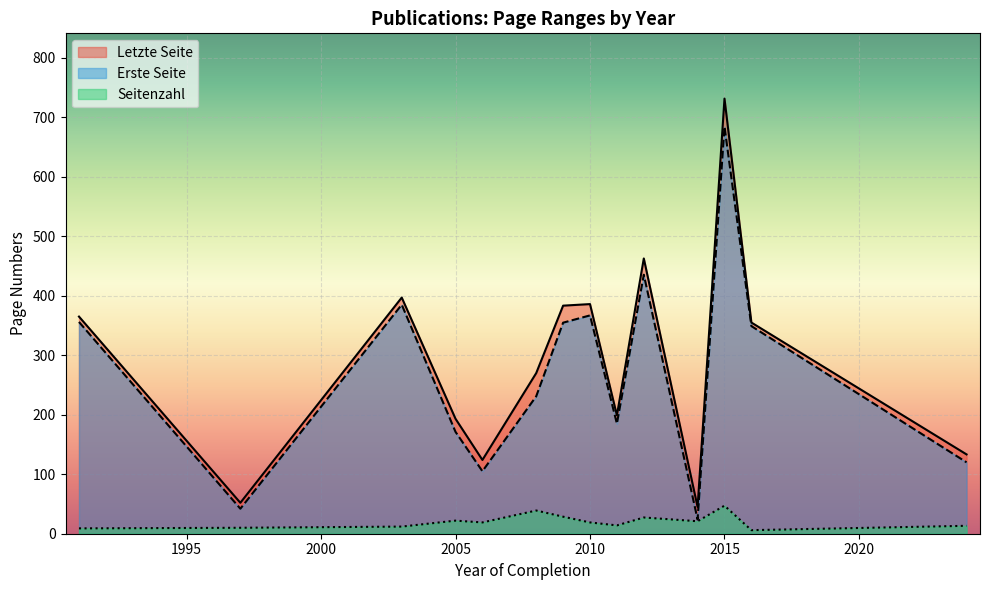

Rank the series by their maximum value, from lowest to highest.

Seitenzahl, Erste Seite, Letzte Seite